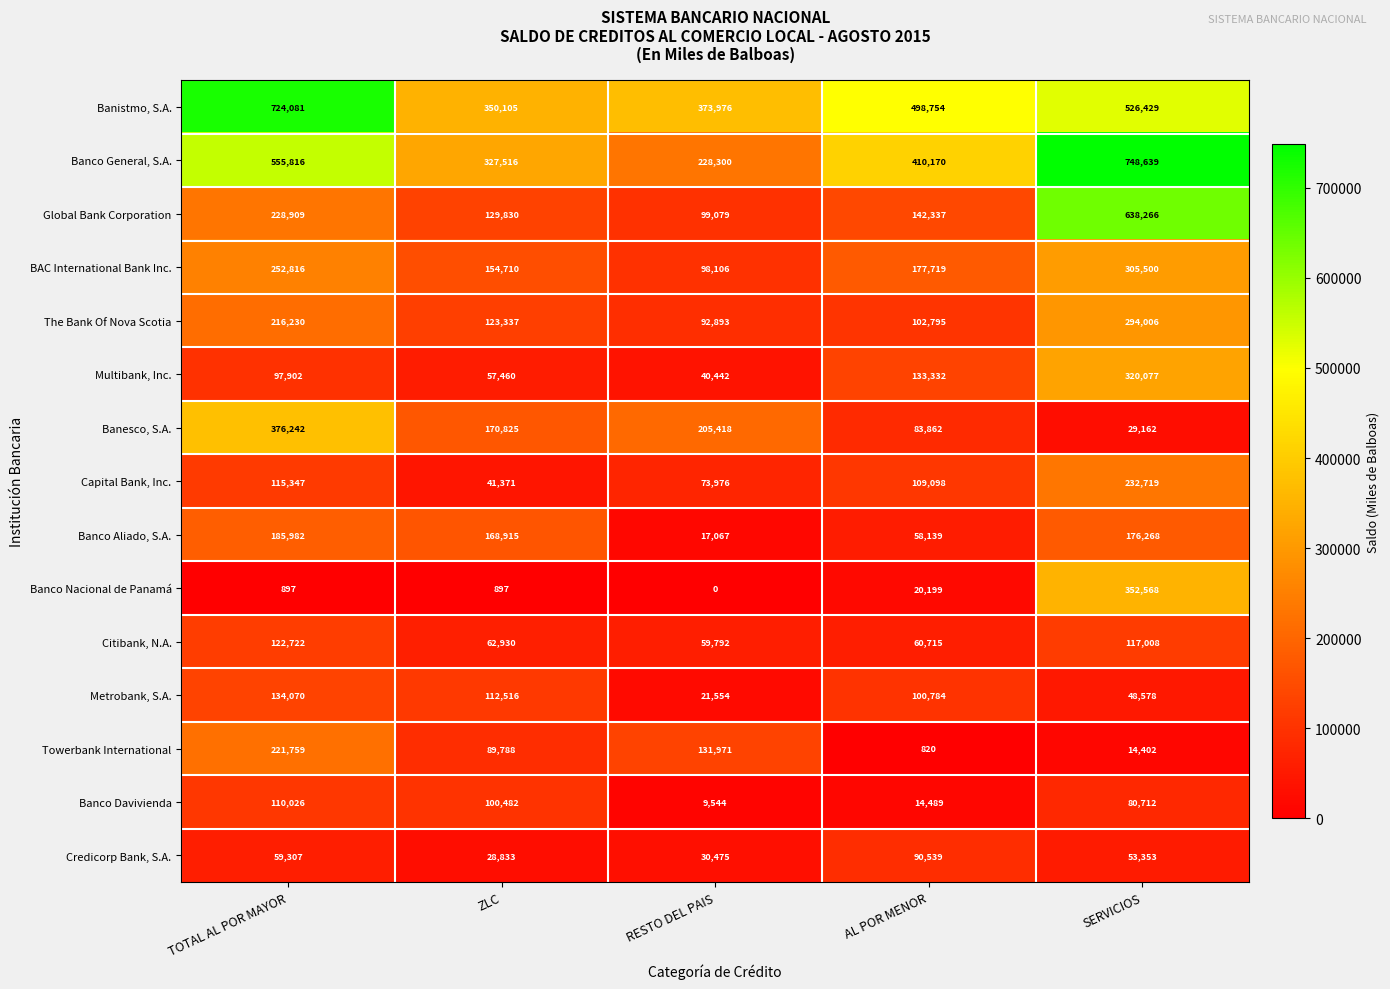

Rank the series by their maximum value, from highest to lowest.

Banco General, S.A., Banistmo, S.A., Global Bank Corporation, Banesco, S.A., Banco Nacional de Panamá, Multibank, Inc., BAC International Bank Inc., The Bank Of Nova Scotia, Capital Bank, Inc., Towerbank International, Banco Aliado, S.A., Metrobank, S.A., Citibank, N.A., Banco Davivienda, Credicorp Bank, S.A.